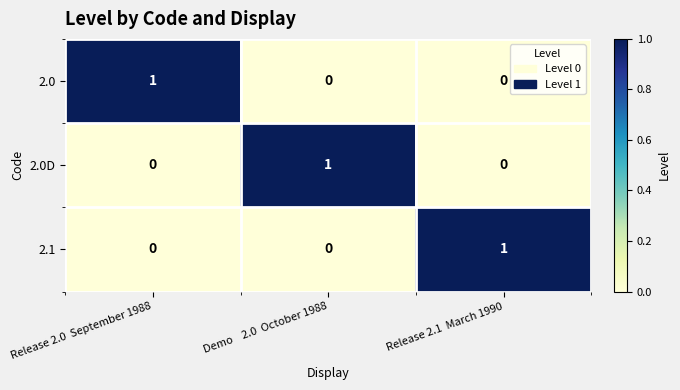

Is it true that 2.1 equals 0 at Release 2.0  September 1988?

True